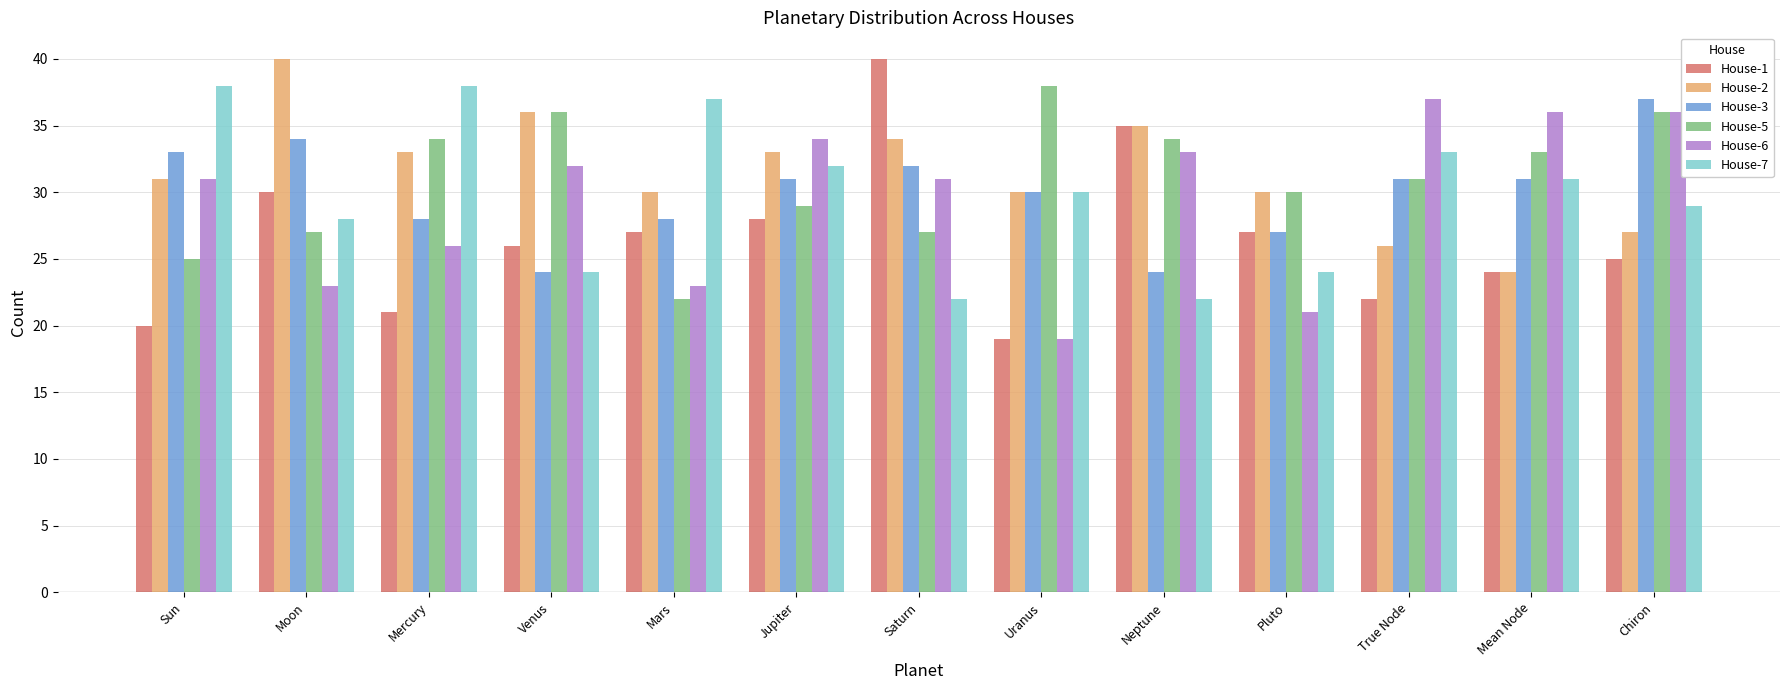

The value of House-5 at Uranus is 59. True or false?

False